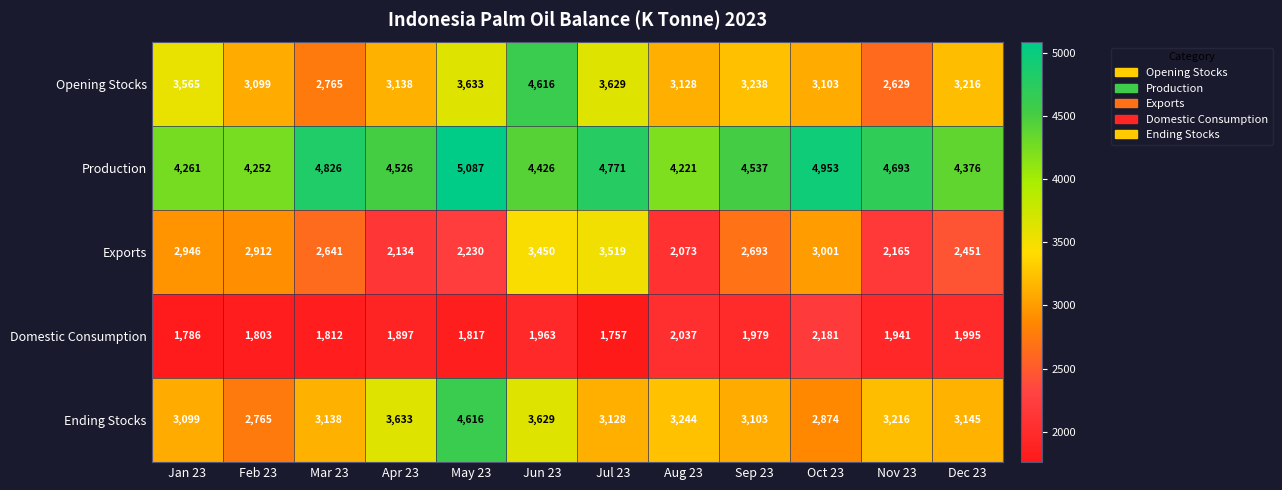

The value of Production at Aug 23 is 4221. True or false?

True